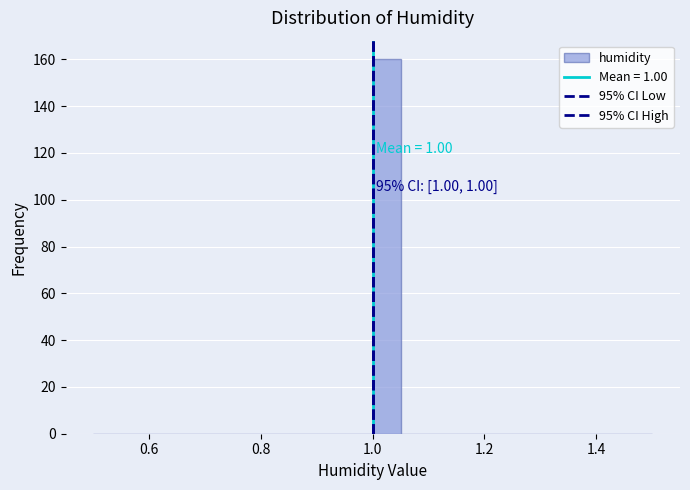

Read against the x-axis, roughly where is the centre of the tallest bar?

1.02